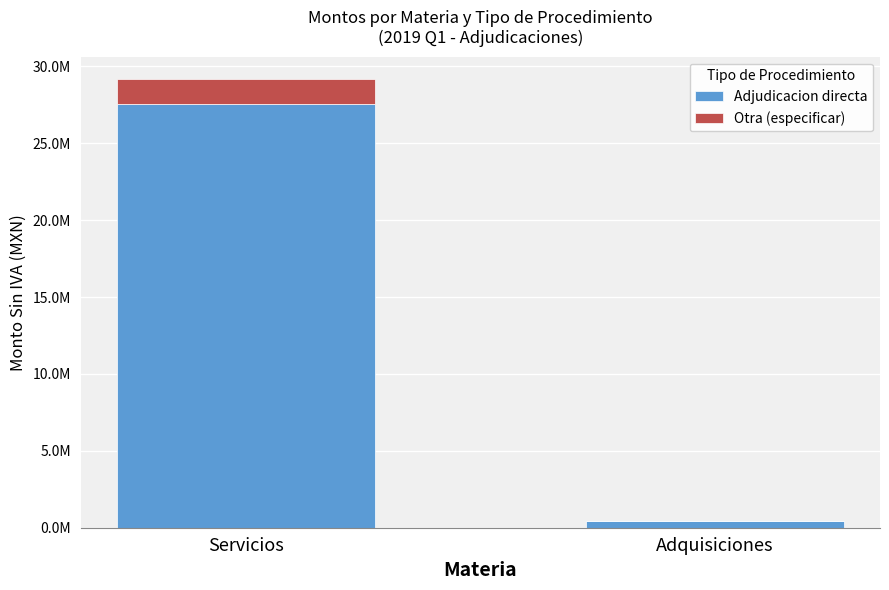

Rank the series at Servicios from highest to lowest value.

Adjudicacion directa, Otra (especificar)